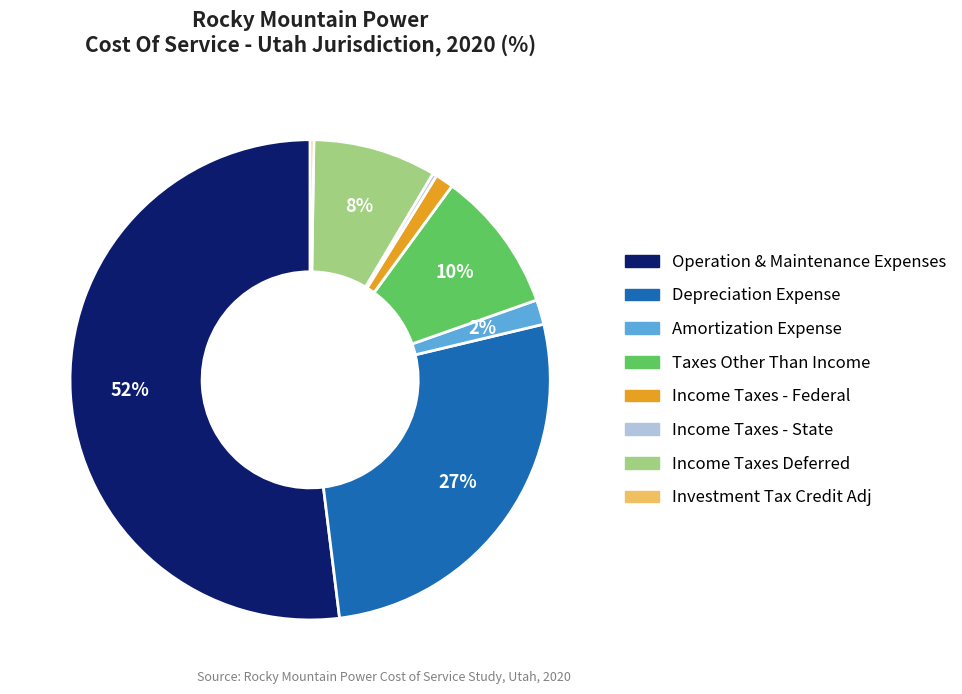

To the nearest percent, what portion does Depreciation Expense represent?

27%